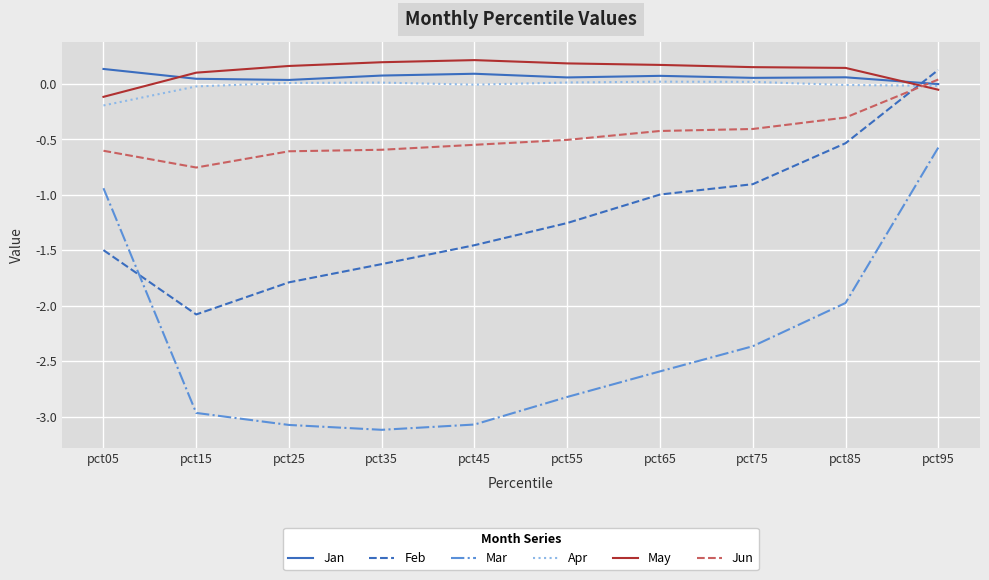

Is it true that Jan equals 0.1 at pct85?

True